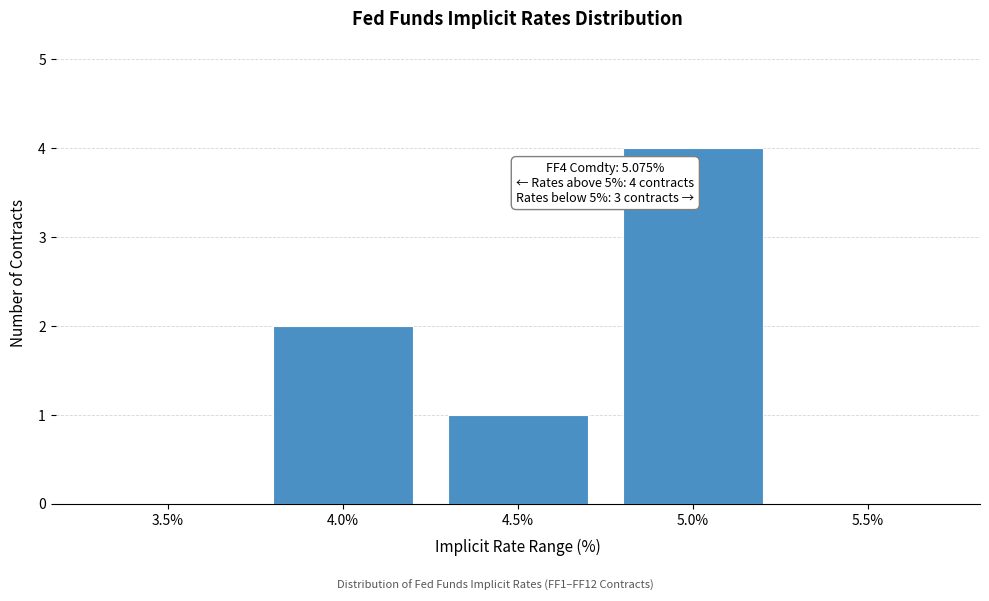

Reading right to left, what are all the values shown in this chart?

5.5%=0	5.0%=4	4.5%=1	4.0%=2	3.5%=0